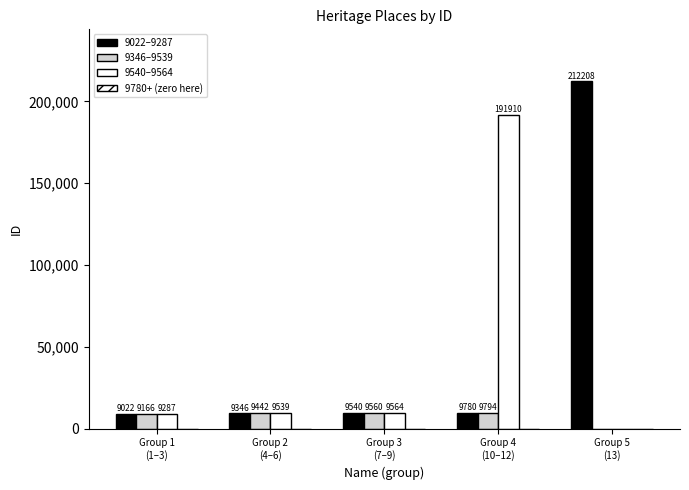

Is it true that Group A equals 9540 at Group 3
(7–9)?

True